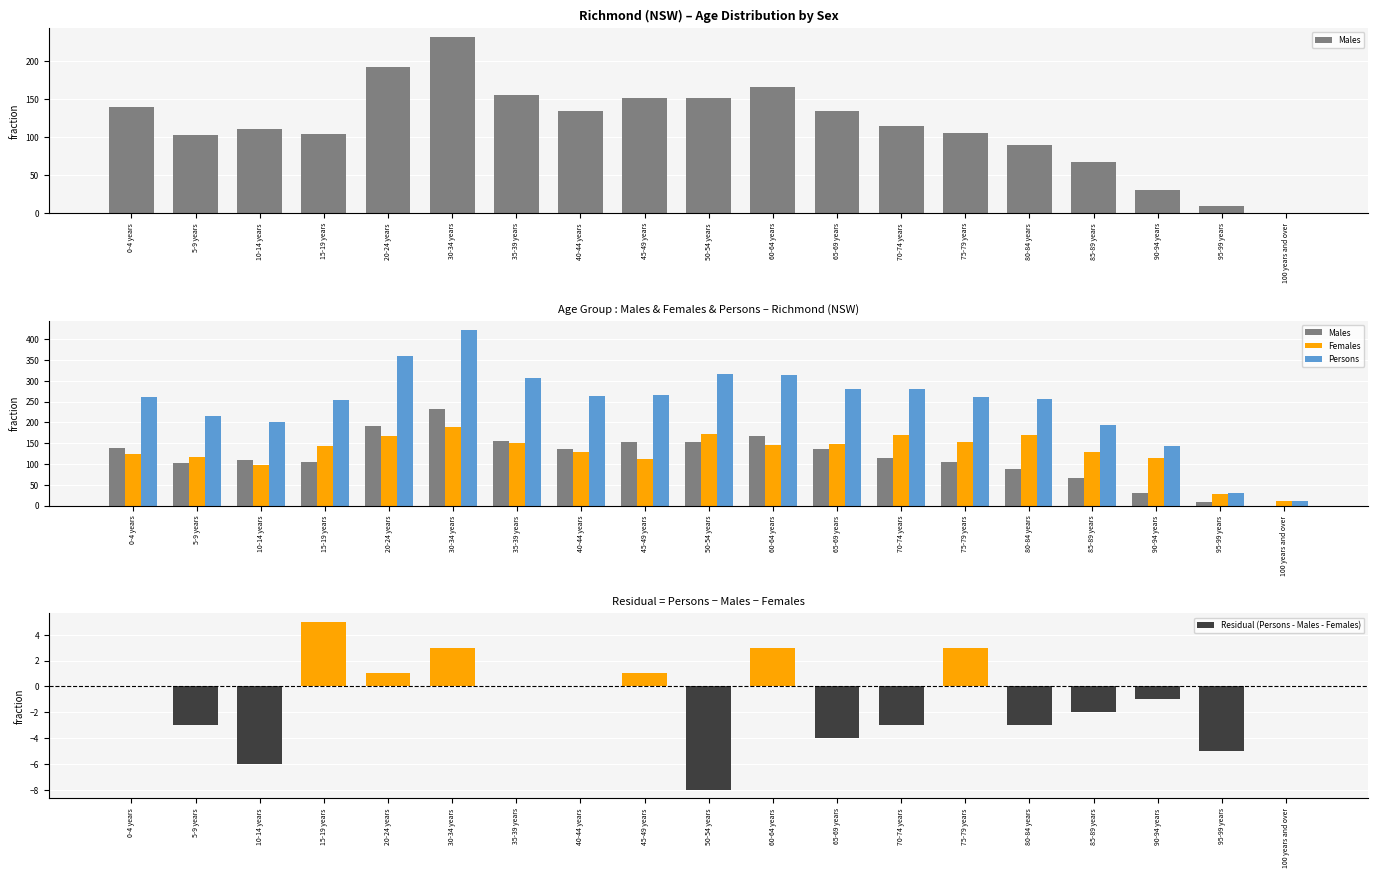

Is the value of Females at 100 years and over greater than the value of Males at 95-99 years?

Yes